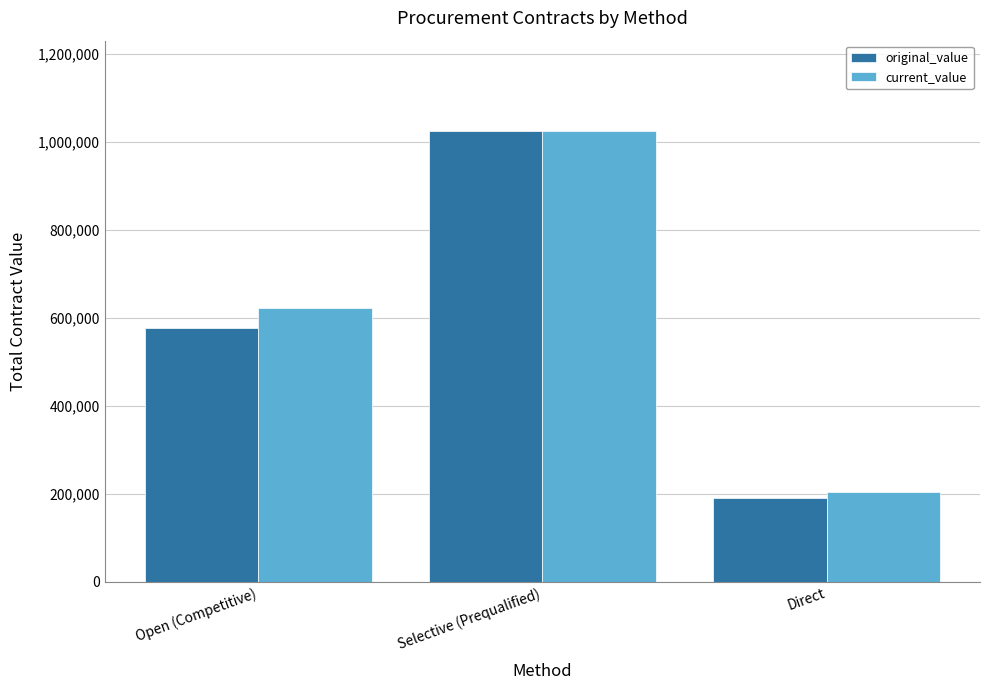

Is it true that current_value equals 203595.8 at Direct?

True